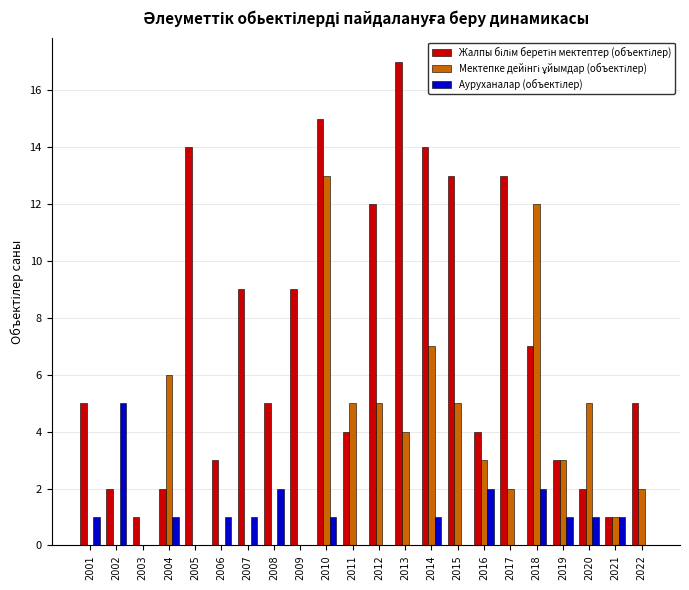

What is the total value across all series at 2014?

22